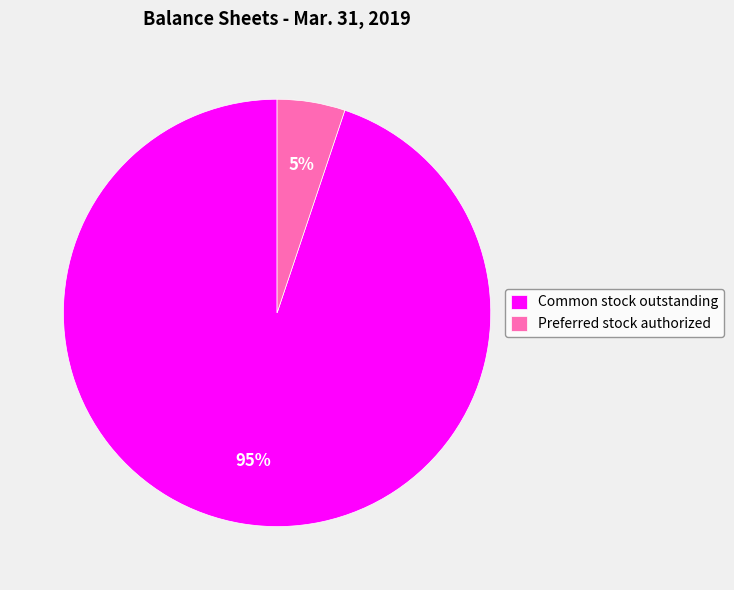

What percentage is the Common stock outstanding slice, to the nearest percent?

95%